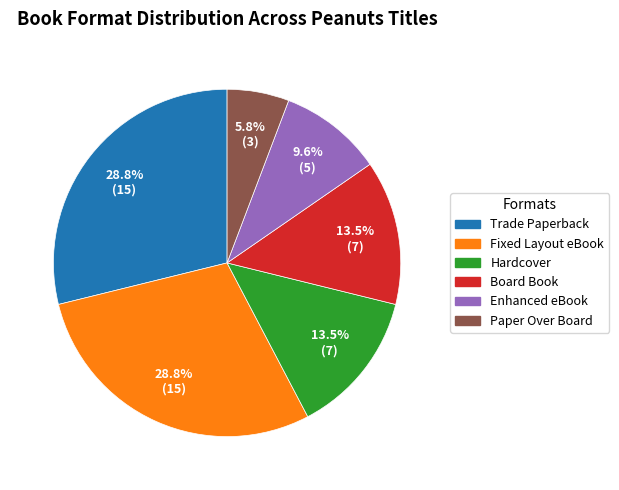

To the nearest percent, what is the average slice percentage?

17%